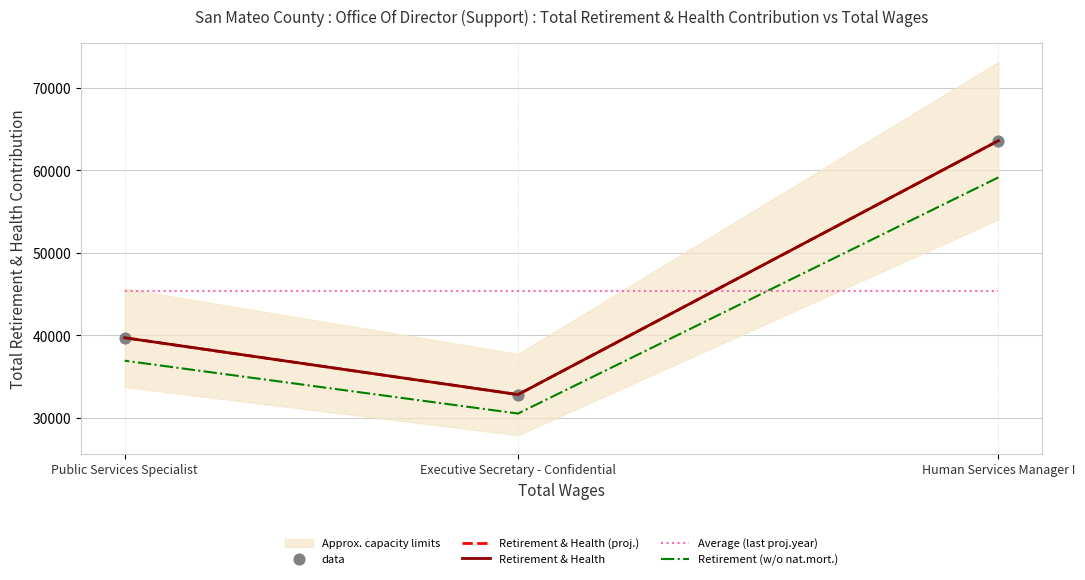

Which series reaches the minimum Y coordinate?

Retirement (w/o nat.mort.)